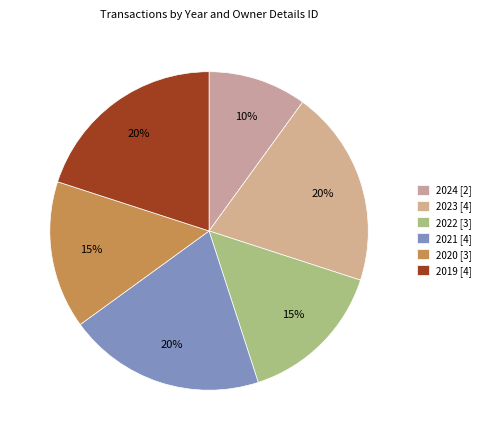

Which slice is the smallest?

2024 [2]